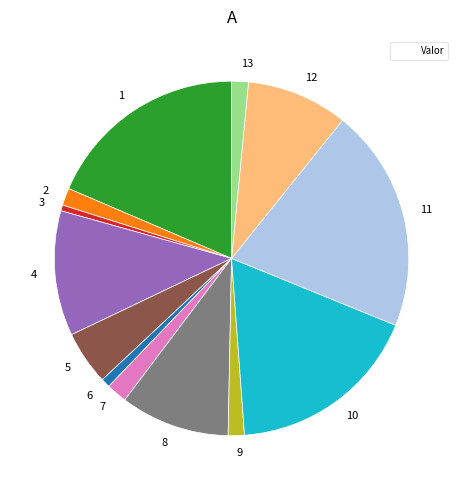

Is it true that 13 is 12% of the pie?

False